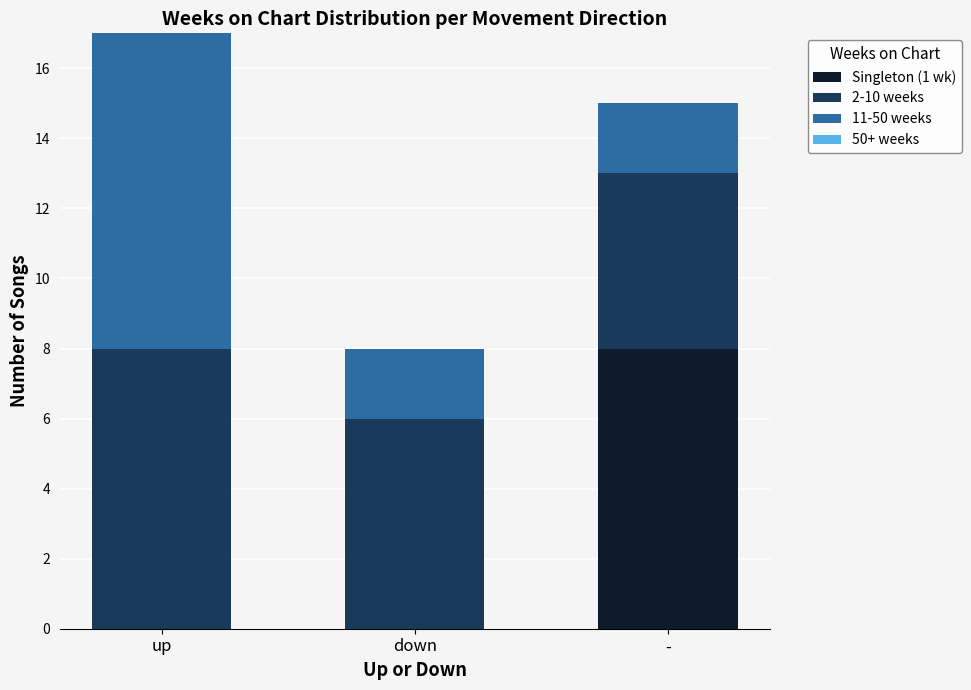

Count the number of categories in the chart.

3